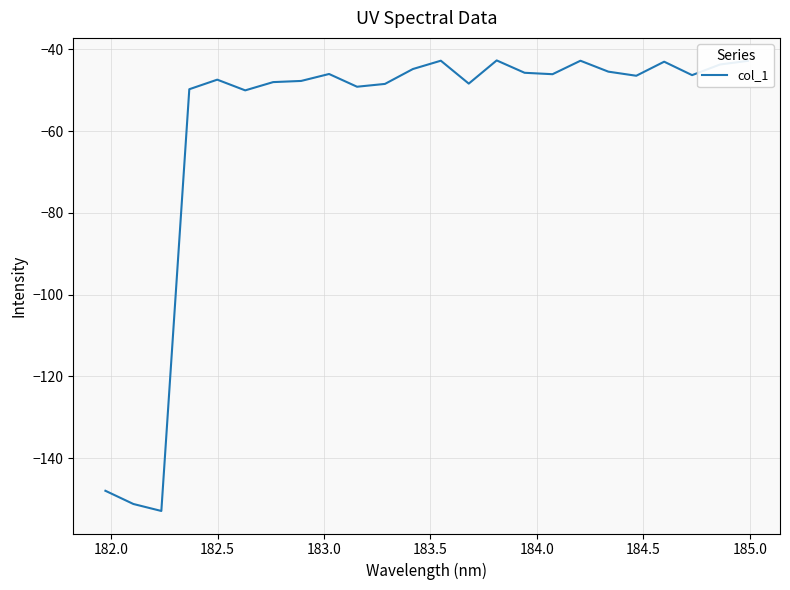

What is the minimum value shown in the chart?

-153.0